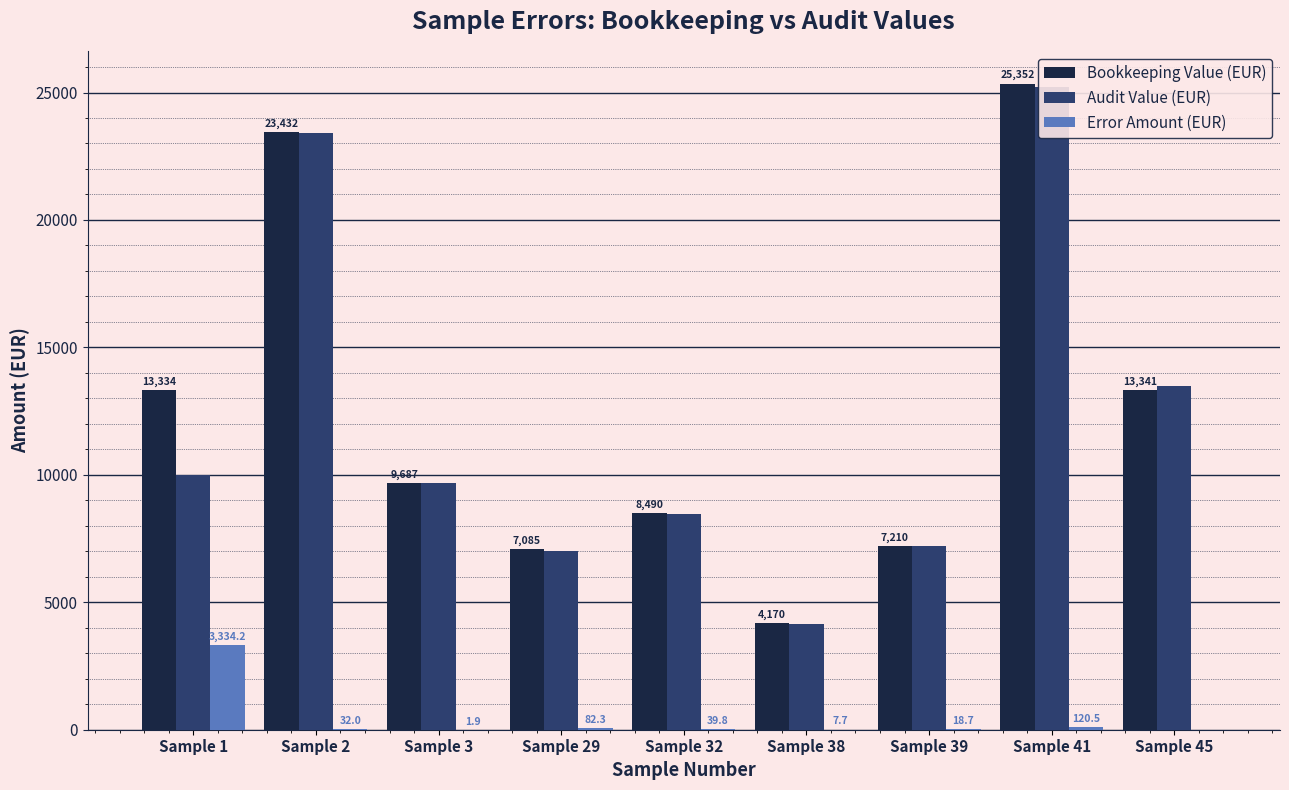

At how many categories does at least one series exceed 21344?

2